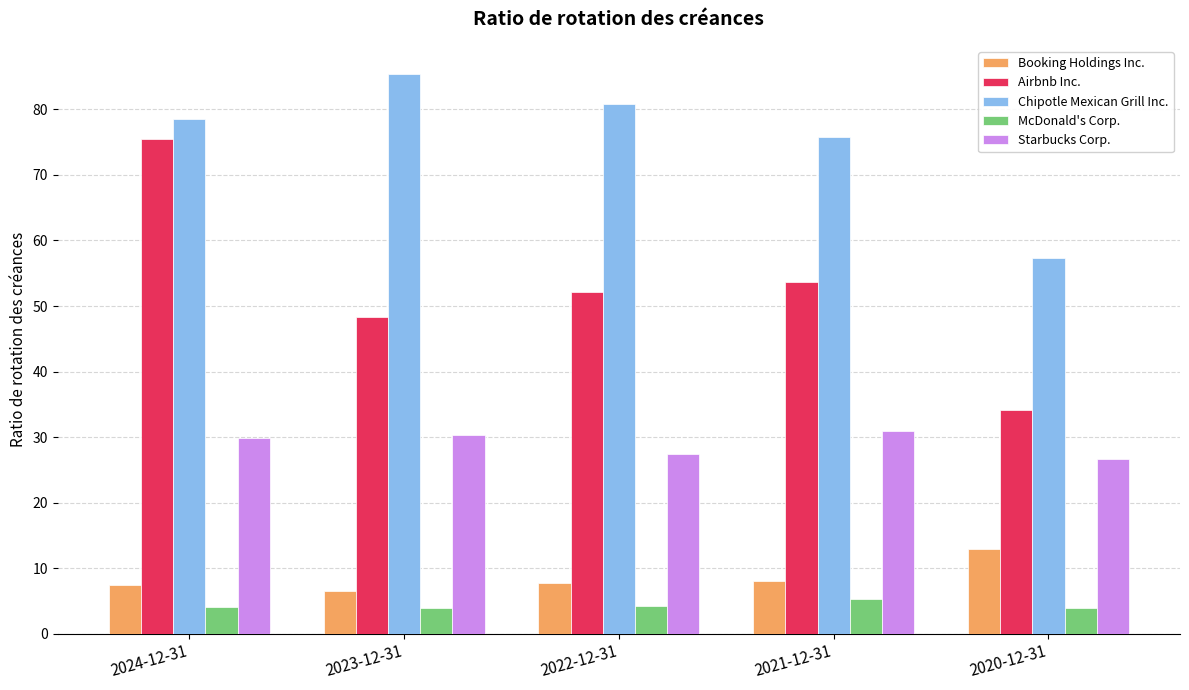

Is it true that Starbucks Corp. equals 45.7 at 2020-12-31?

False